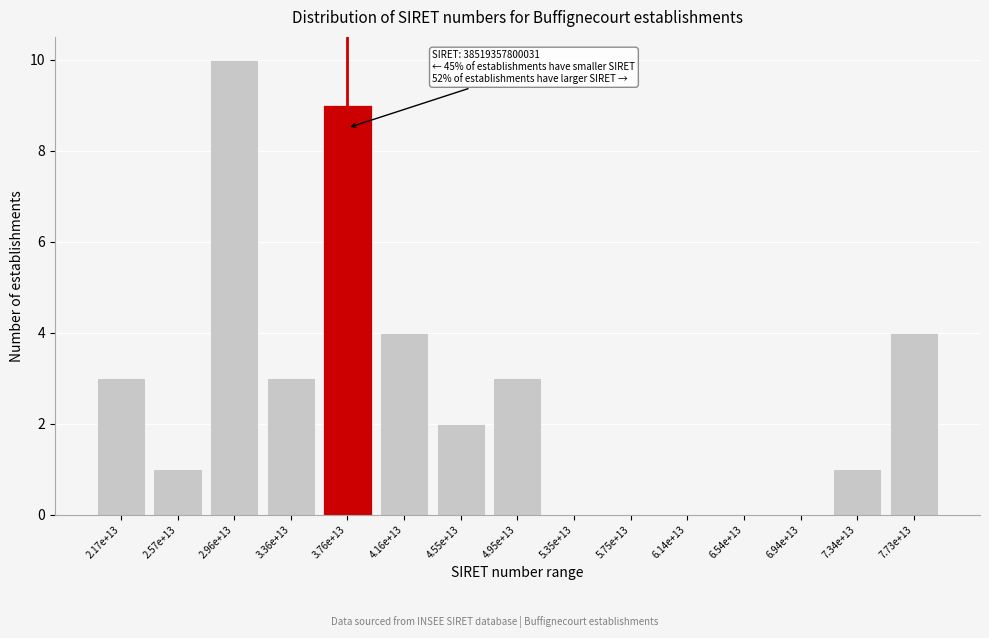

Reading left to right, list all the values displayed in this chart.

2.17e+13=3	2.57e+13=1	2.96e+13=10	3.36e+13=3	3.76e+13=9	4.16e+13=4	4.55e+13=2	4.95e+13=3	5.35e+13=0	5.75e+13=0	6.14e+13=0	6.54e+13=0	6.94e+13=0	7.34e+13=1	7.73e+13=4